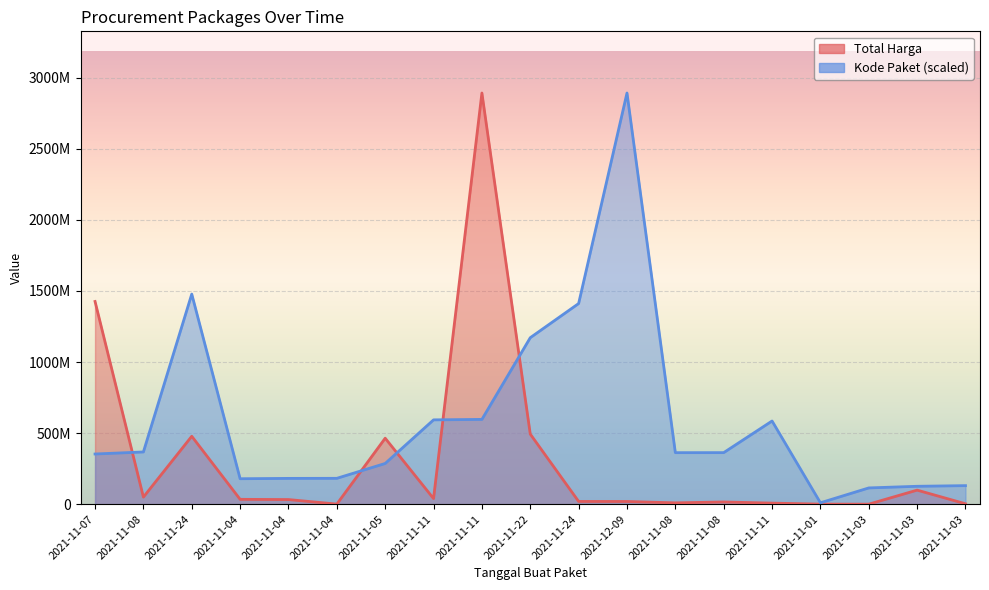

What is the total value across all series at 2021-11-03?

114377608.2